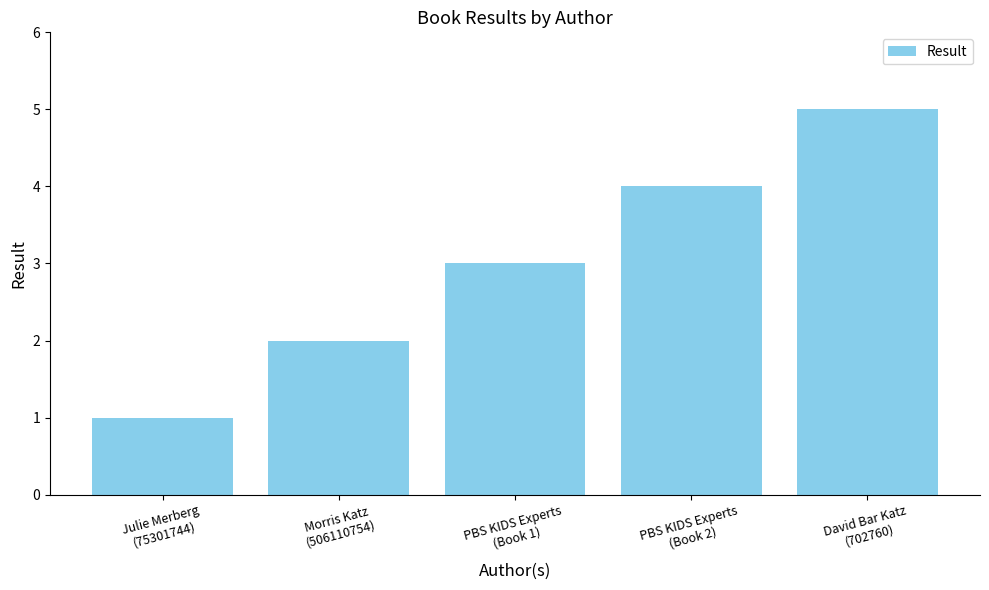

Count the number of categories in the chart.

5